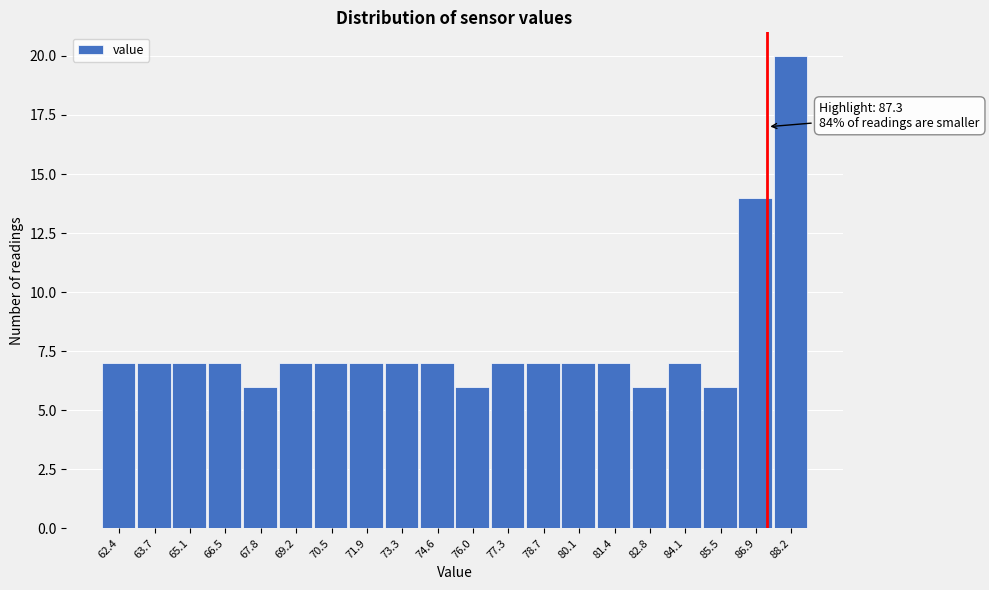

Over which range of the x-axis is the bar tallest?

87.54 to 88.90